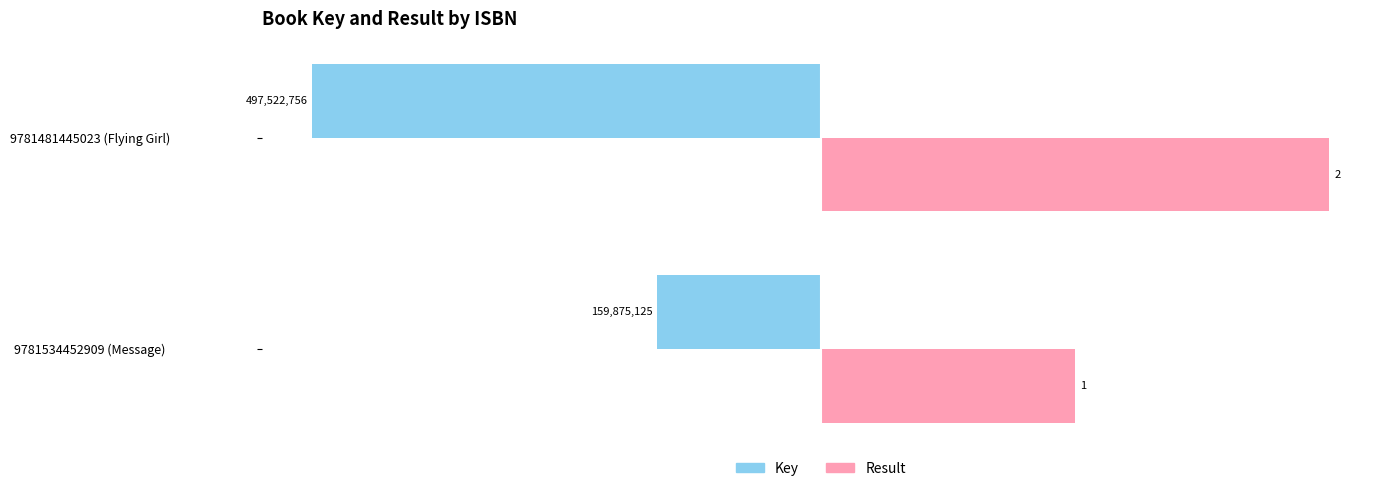

How many groups of bars are there?

2